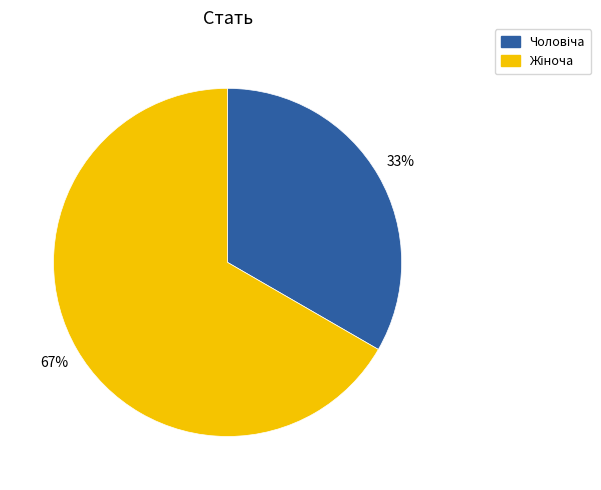

To the nearest percent, what is the average slice percentage?

50%